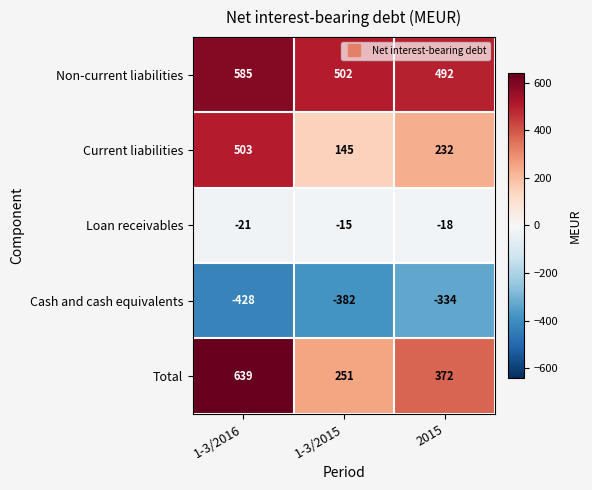

The value of Non-current liabilities at 1-3/2015 is 502. True or false?

True